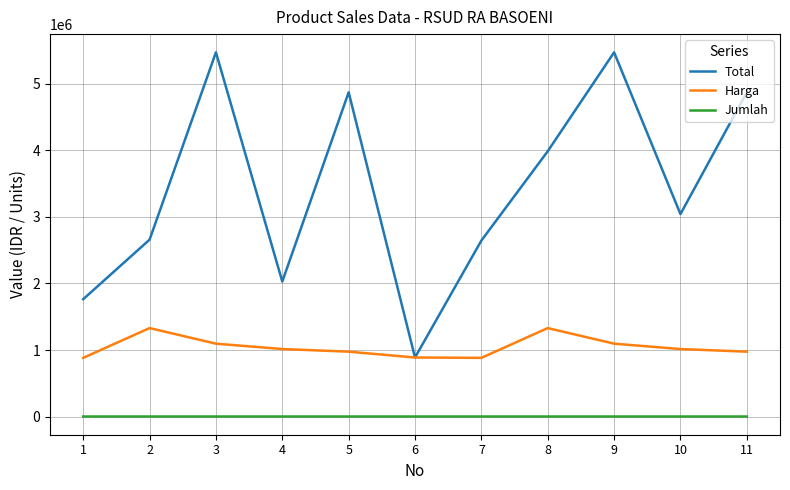

True or false: Jumlah has a value of 5 at 11.

True